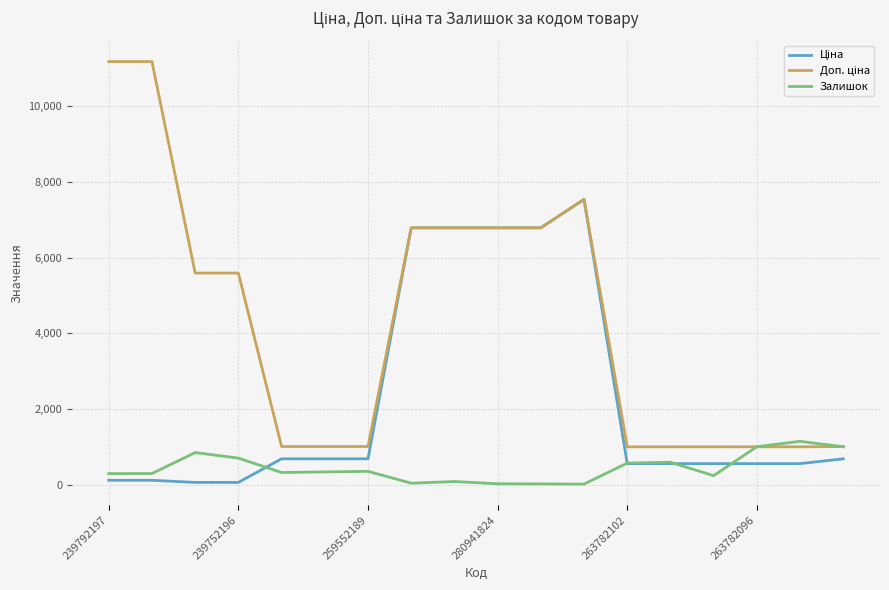

How many lines are shown in the chart?

3